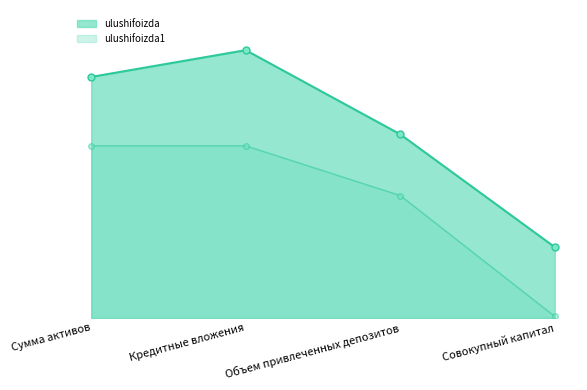

Read the ulushifoizda value at Кредитные вложения.

0.5